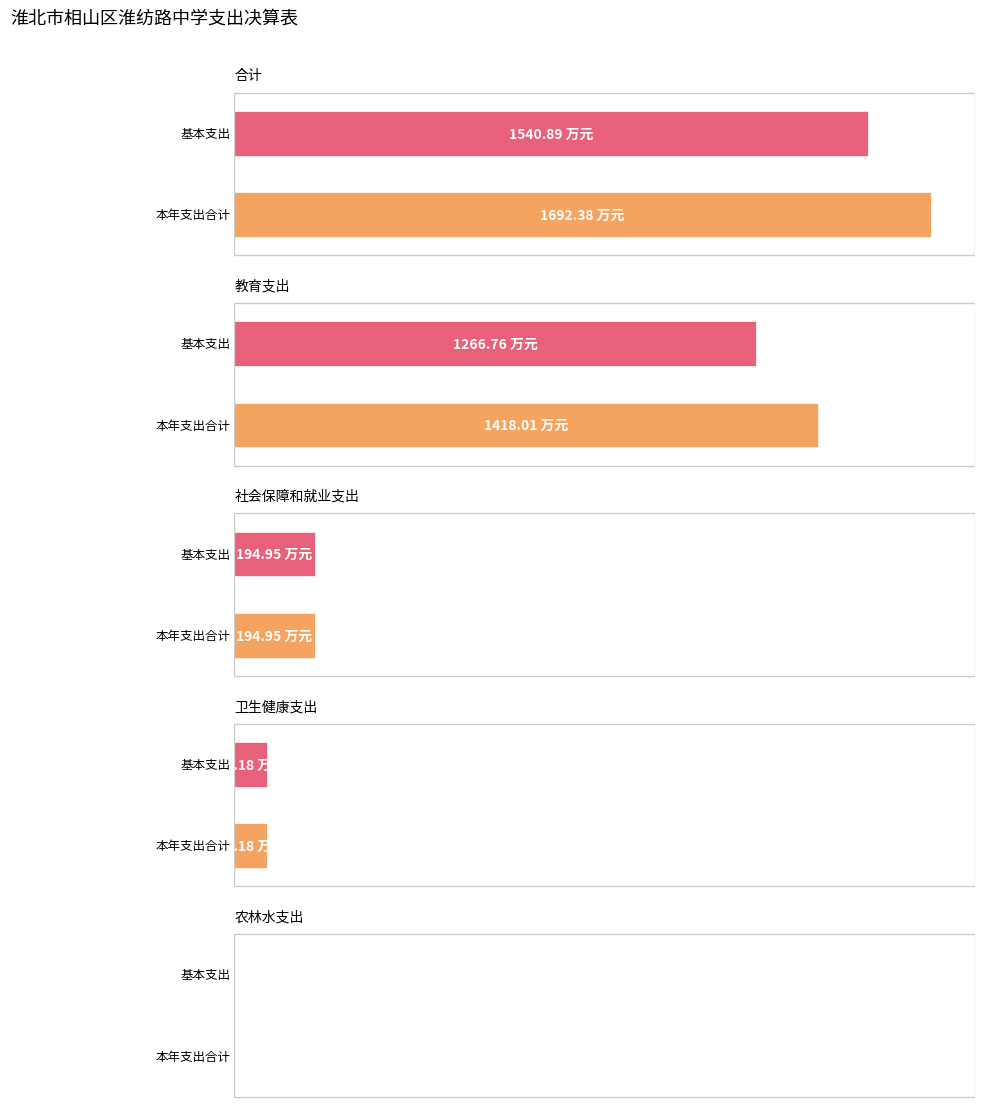

How many groups of bars are there?

5